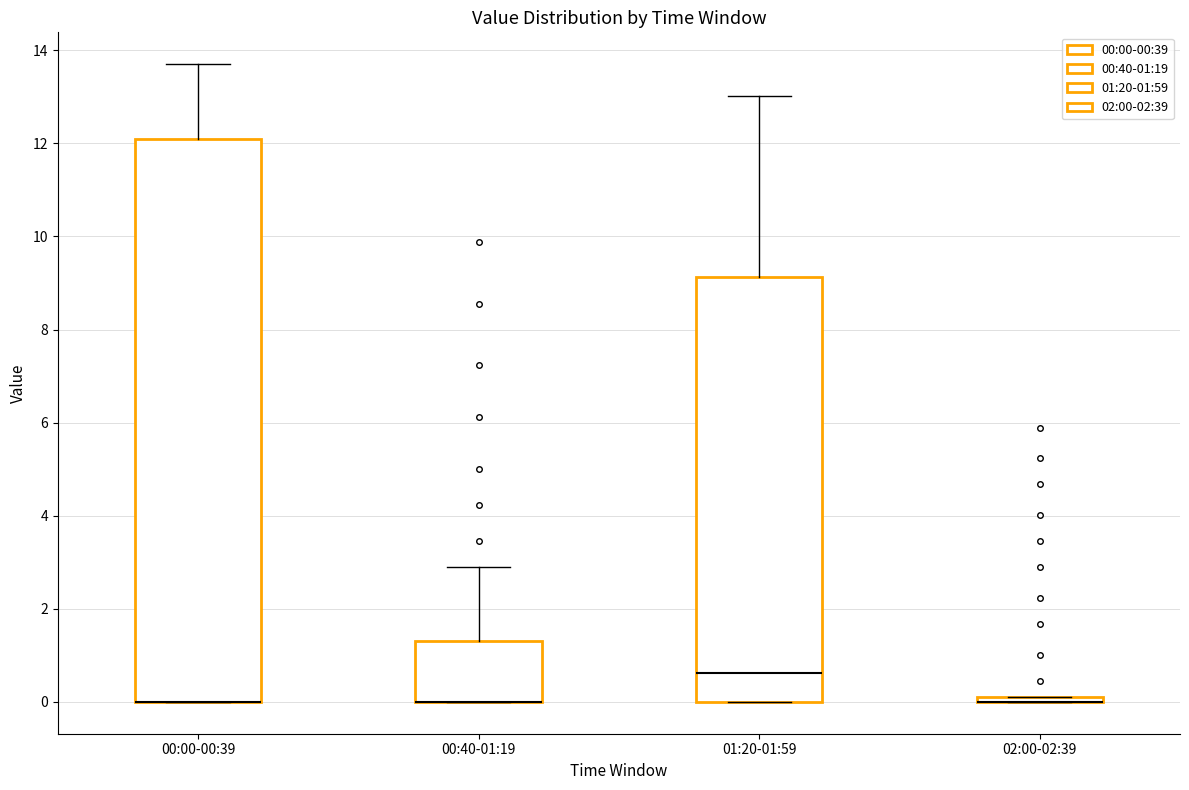

Comparing the boxes themselves (not the whiskers), which one is the tallest?

00:00-00:39